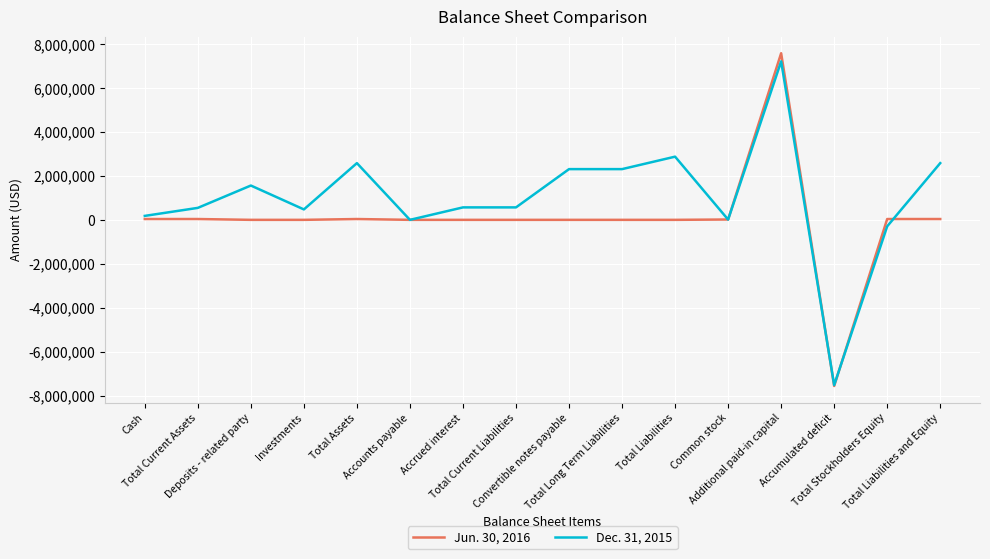

The Dec. 31, 2015 series shows 545168 at Total Current Assets. True or false?

True